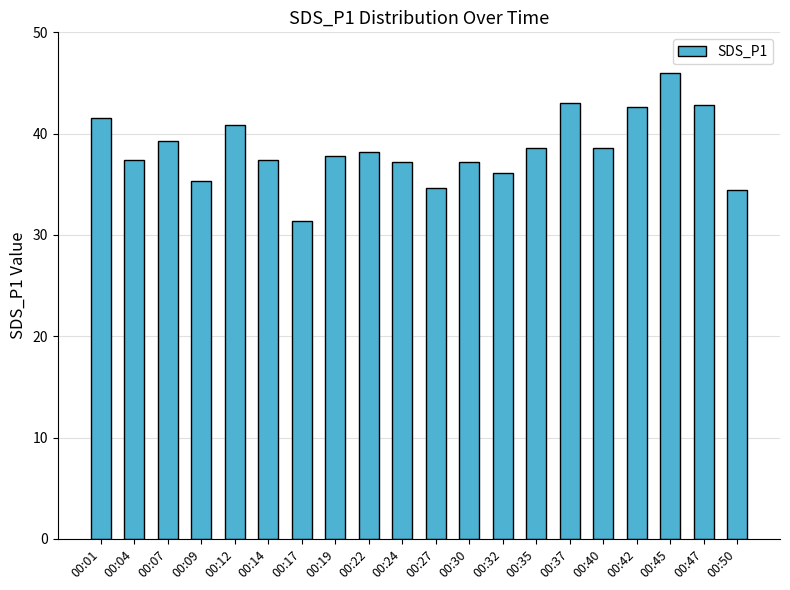

What is the greatest value displayed?

46.0